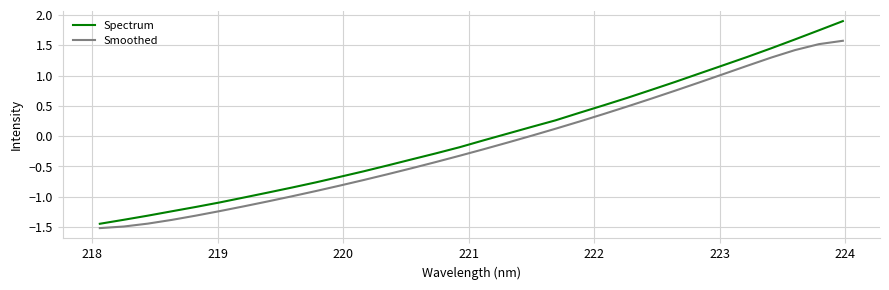

Which series has the largest range (max minus min)?

Spectrum